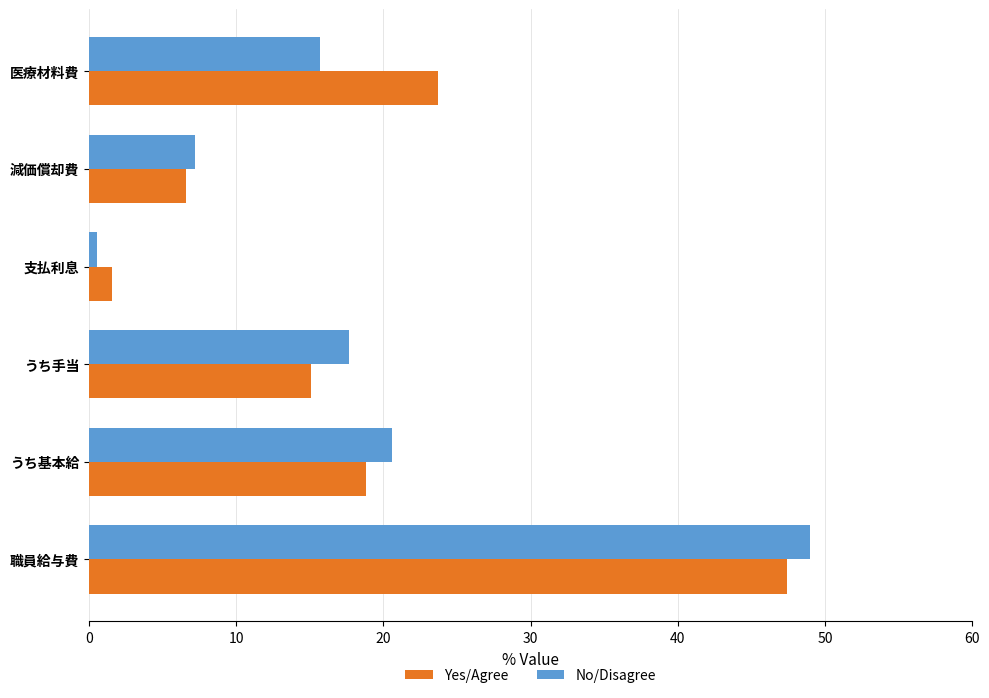

Where is No/Disagree nearest to the value 24?

うち基本給